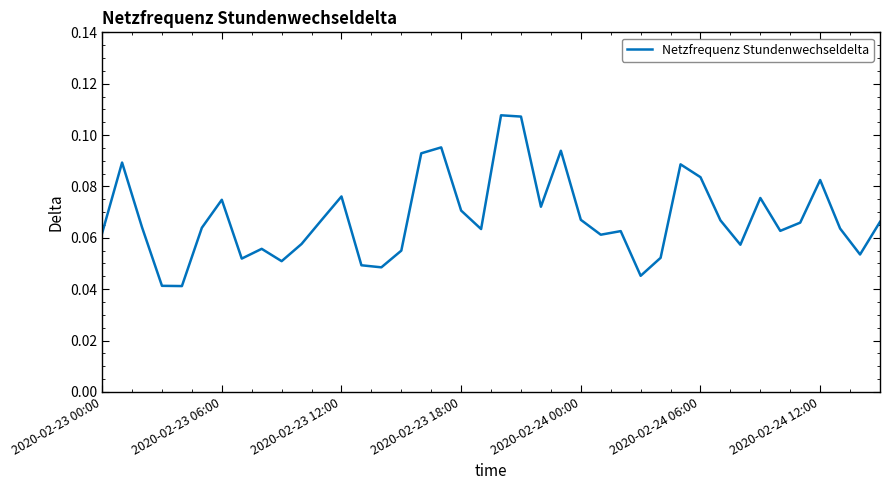

Is it true that the value at 2020-02-24 06:00 is 0.0?

False